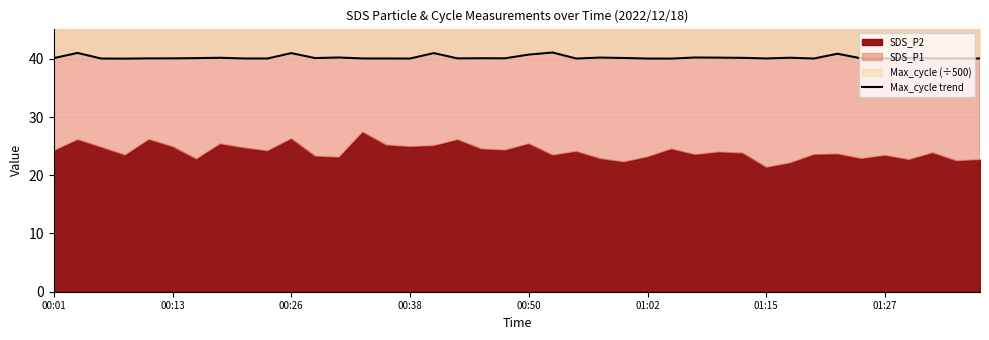

The value at 00:38 is 69.0. True or false?

False